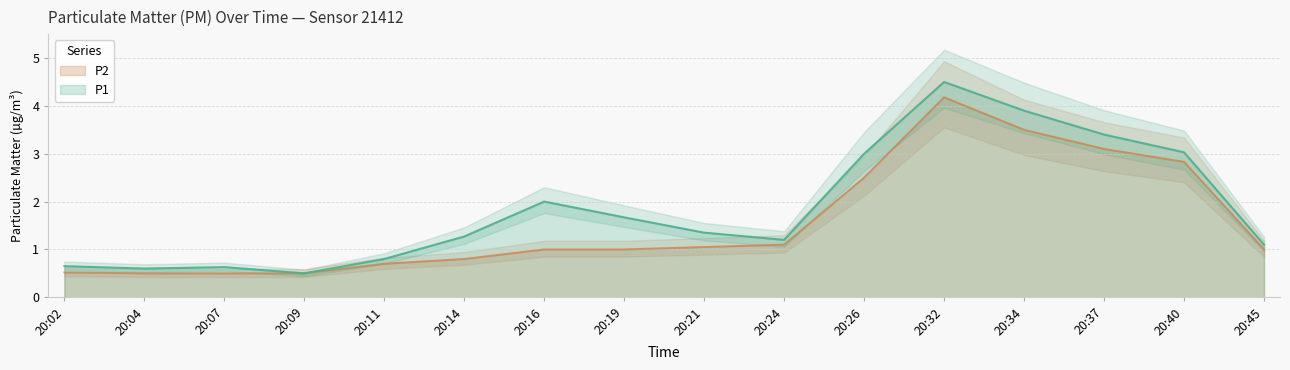

What is the difference between the maximum and minimum values in the P1 series?

4.0